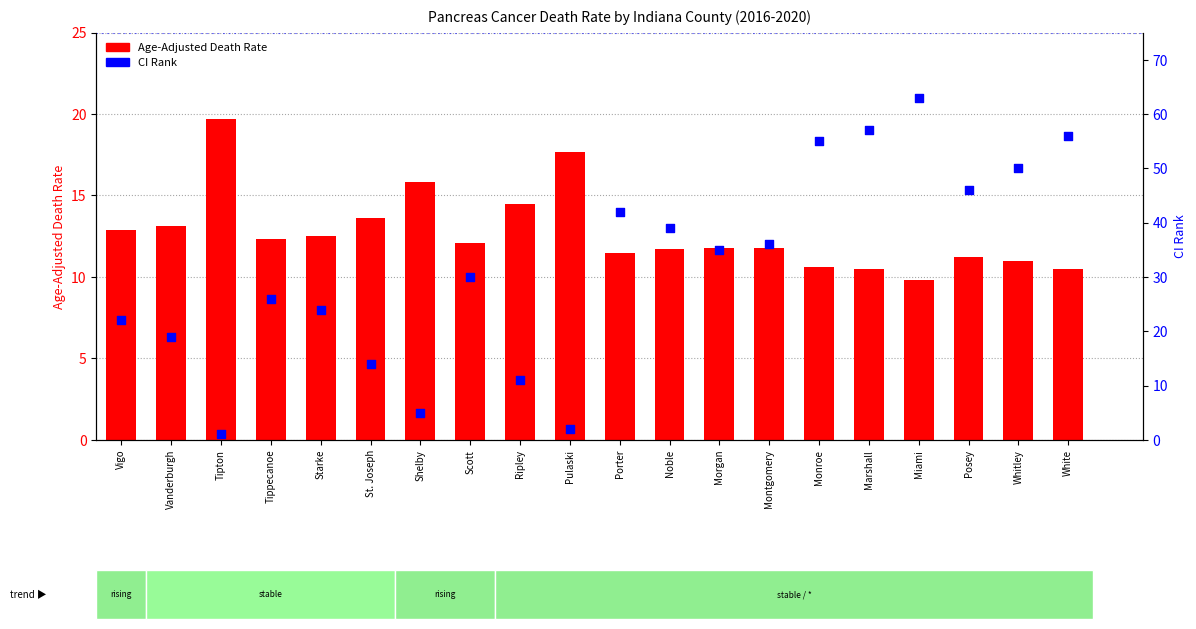

What are all the series names shown in the legend?

Age-Adjusted Death Rate, CI Rank